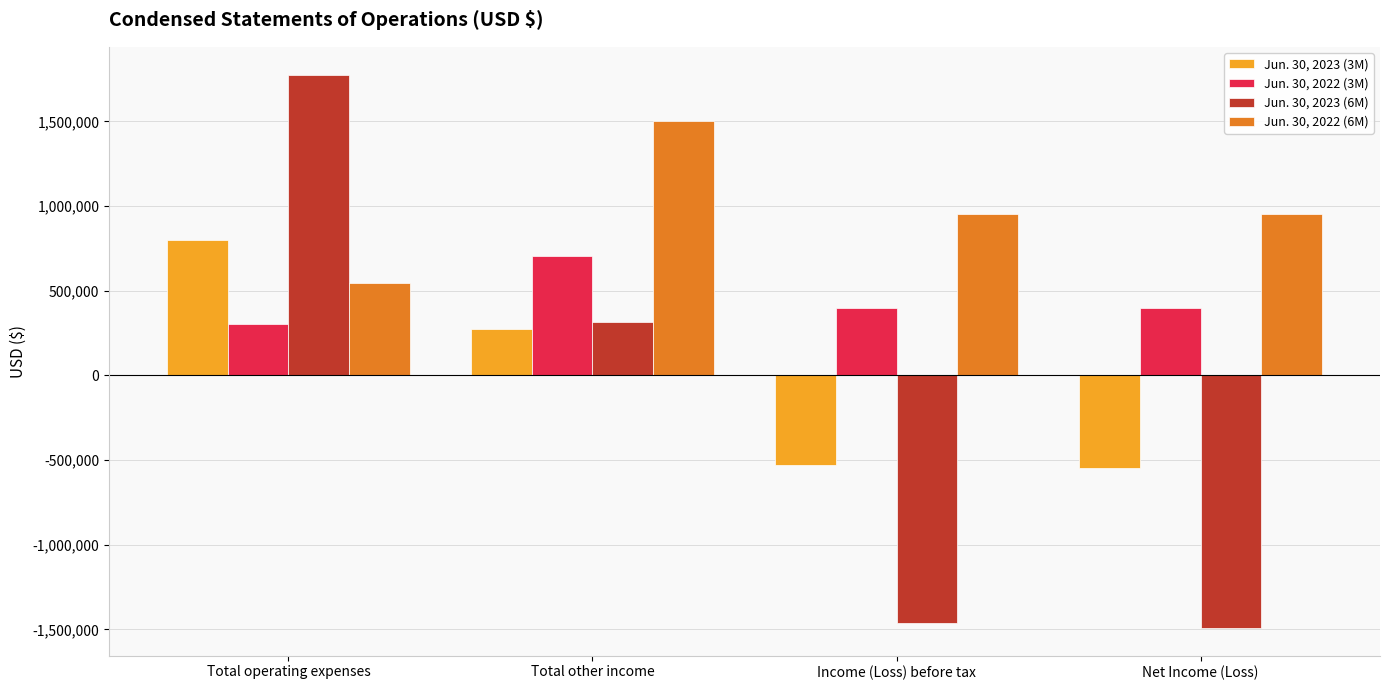

True or false: Jun. 30, 2022 (3M) has a value of 398270 at Net Income (Loss).

True